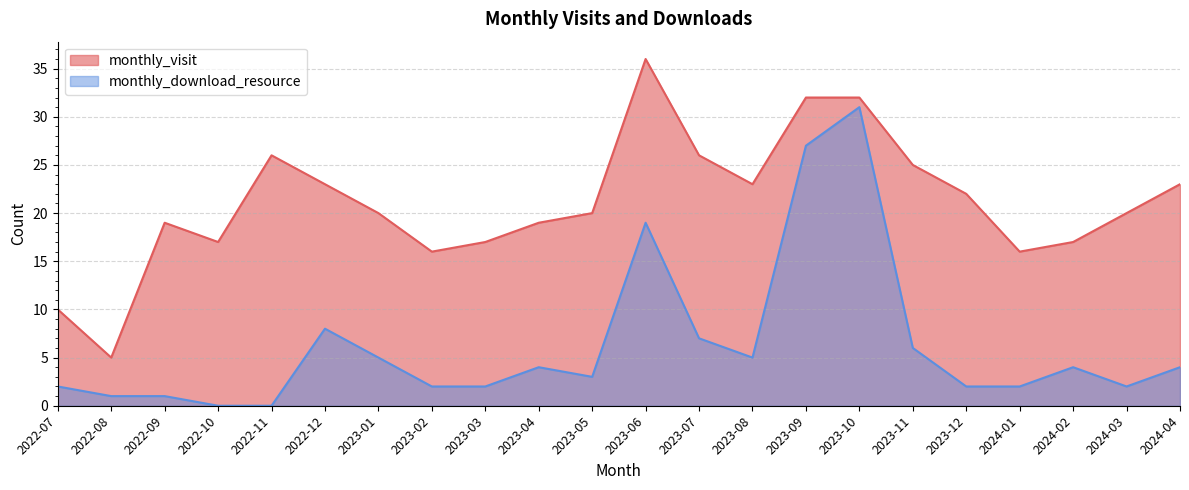

True or false: monthly_visit and monthly_download_resource intersect in this chart.

False